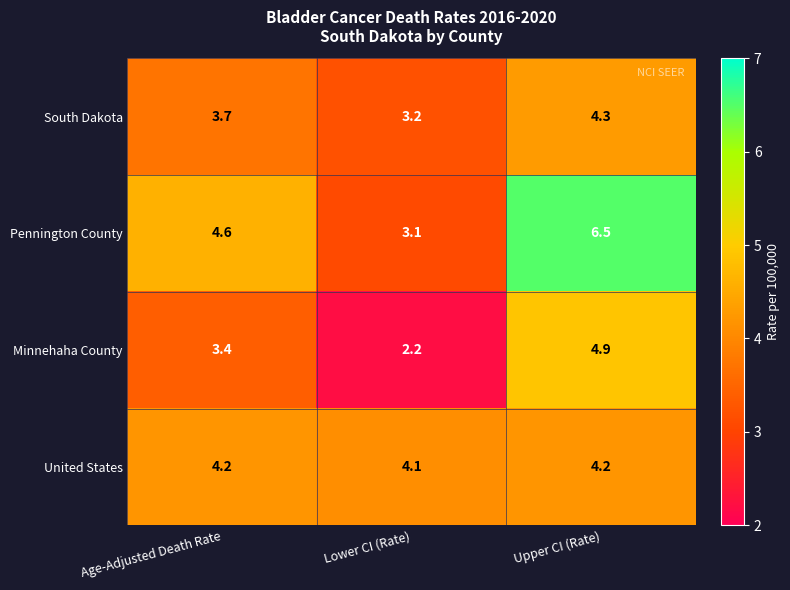

Which category has the lowest value across all series?

Lower CI (Rate)